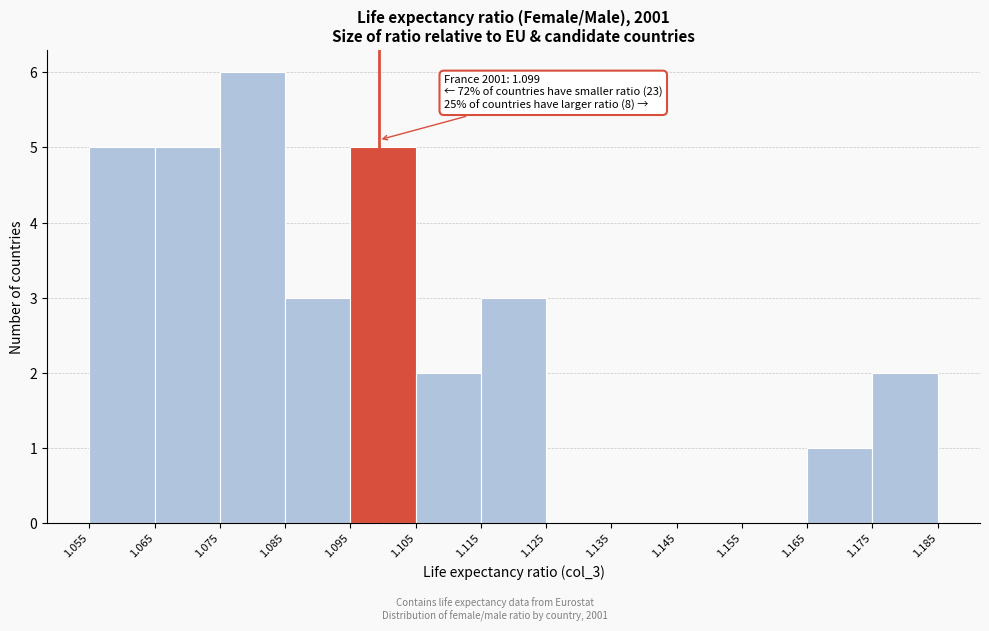

Which range on the x-axis has the tallest bar?

1.075 to 1.085